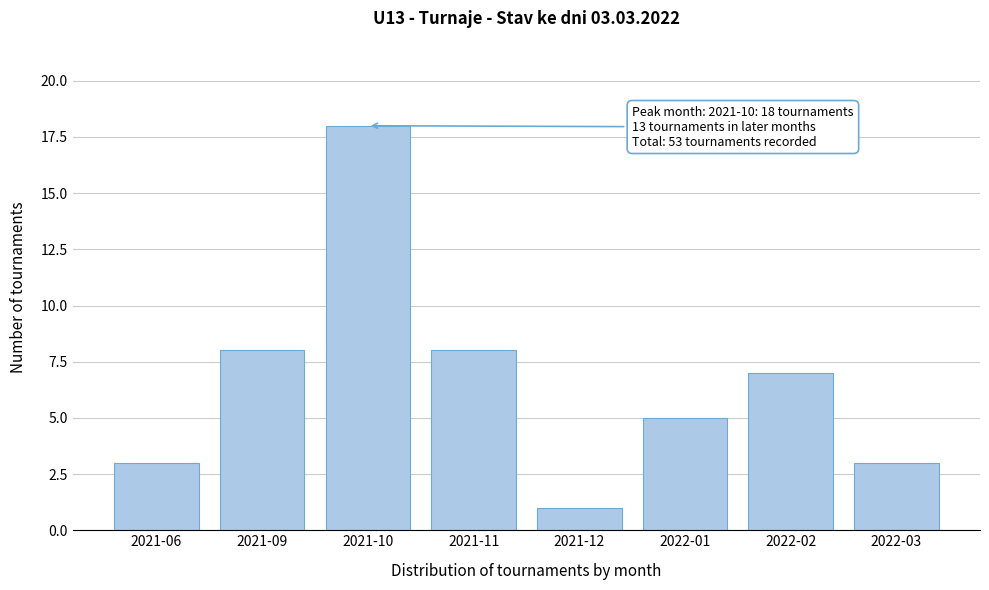

Reading left to right, transcribe all the data shown in this chart.

3	8	18	8	1	5	7	3